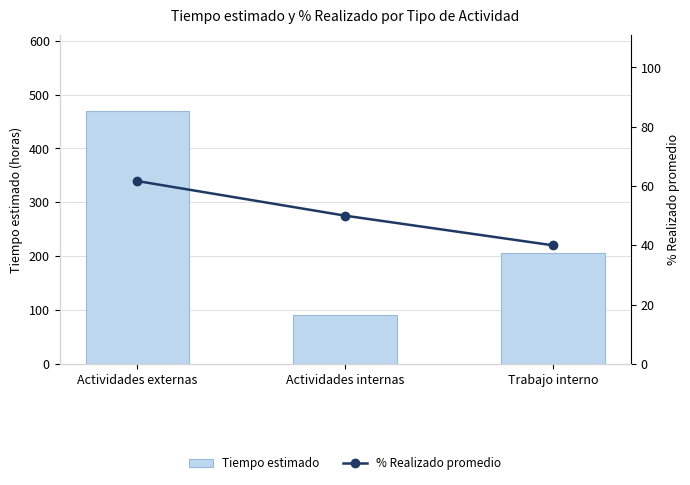

Between Actividades externas and Trabajo interno, which series saw the biggest shift?

Tiempo estimado